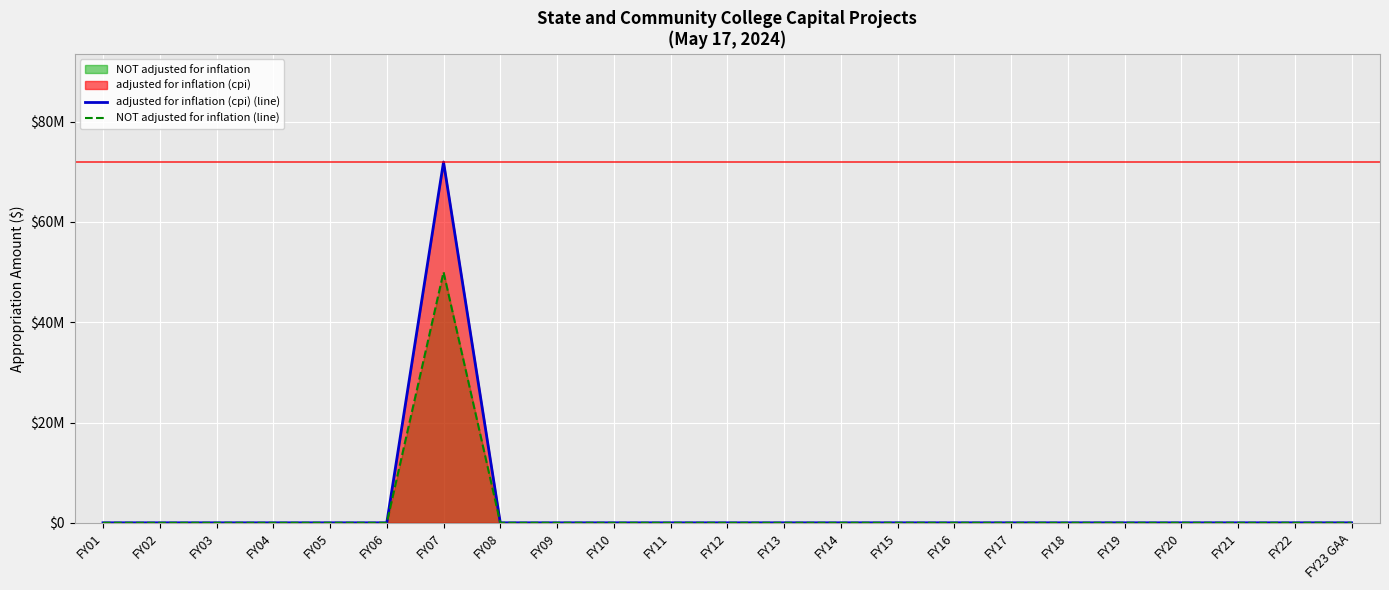

At how many categories does at least one series exceed 30311446?

1